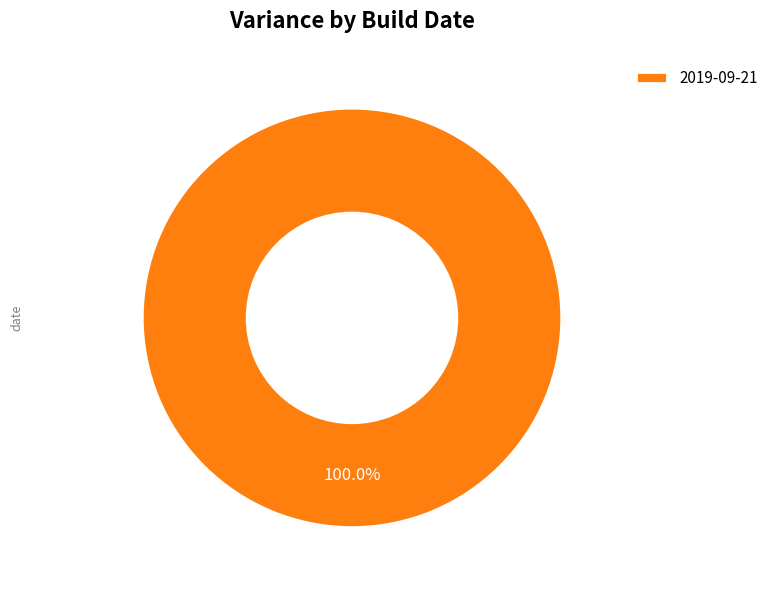

Does any single category account for the majority?

Yes